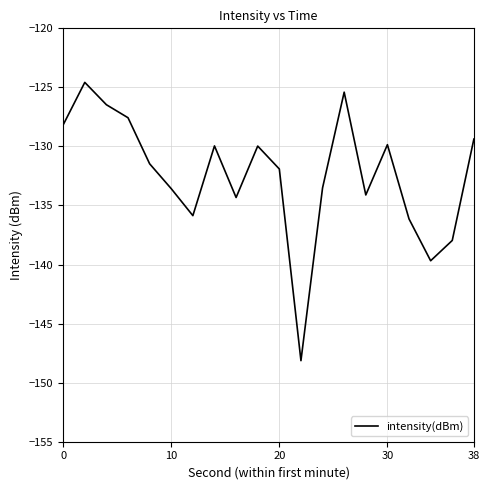

How many lines are shown in the chart?

1